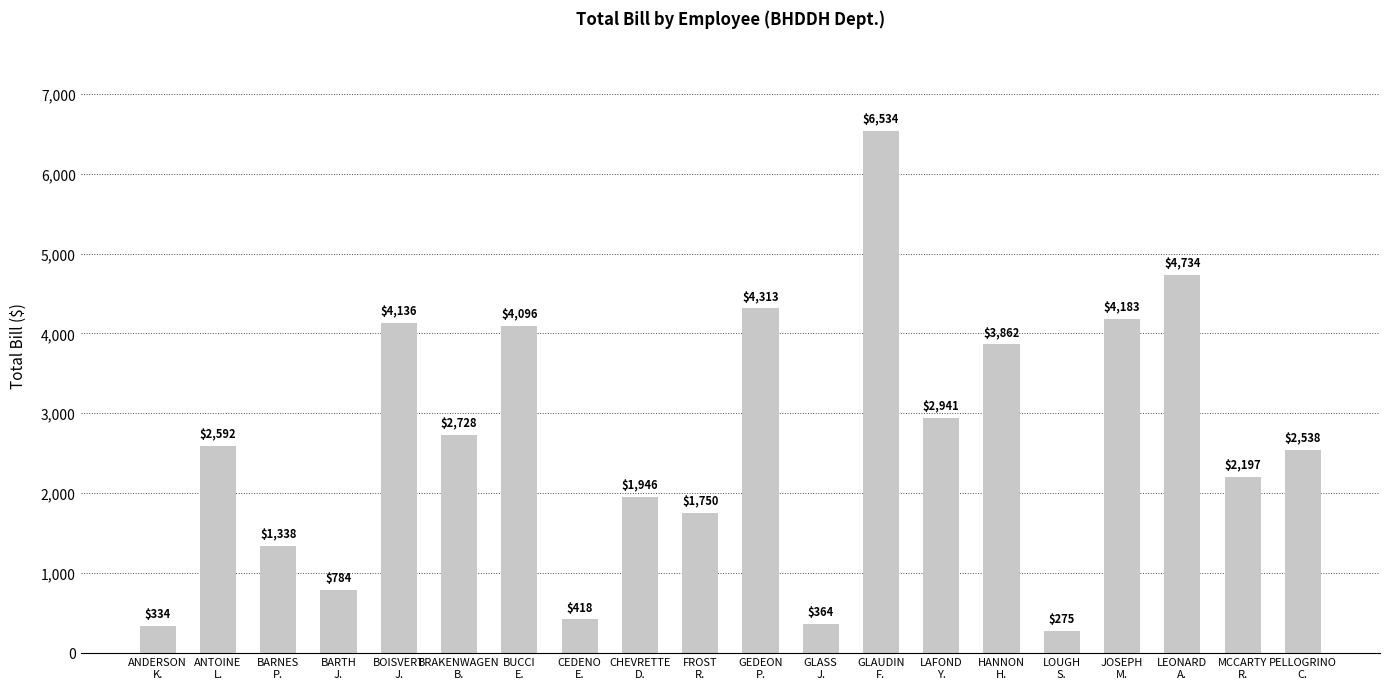

What is the sum of all values?

52064.9